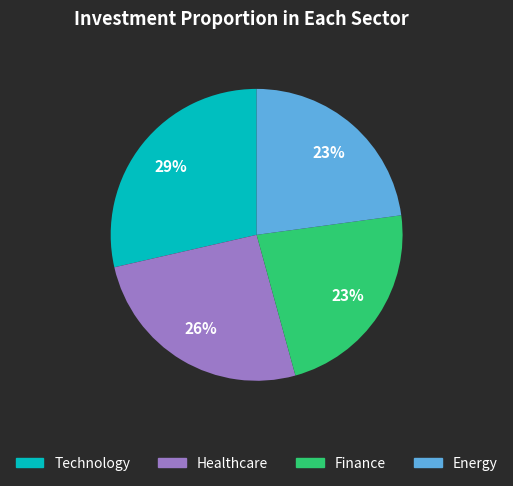

To the nearest percent, what is the average slice percentage?

25%